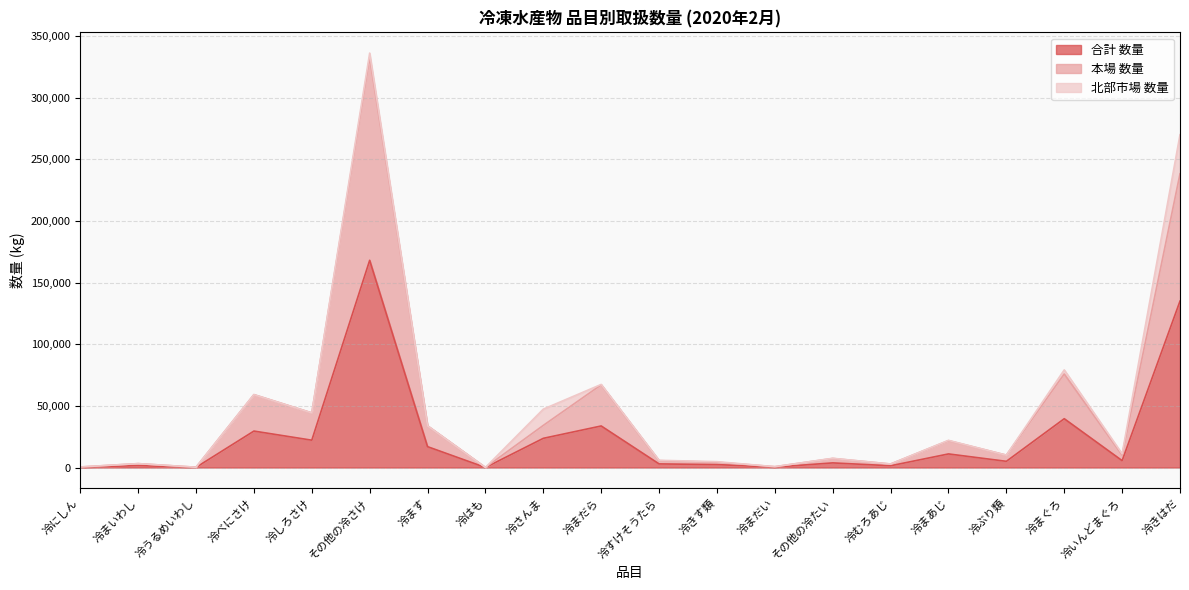

What is the total value across all series at 冷べにさけ?

59106